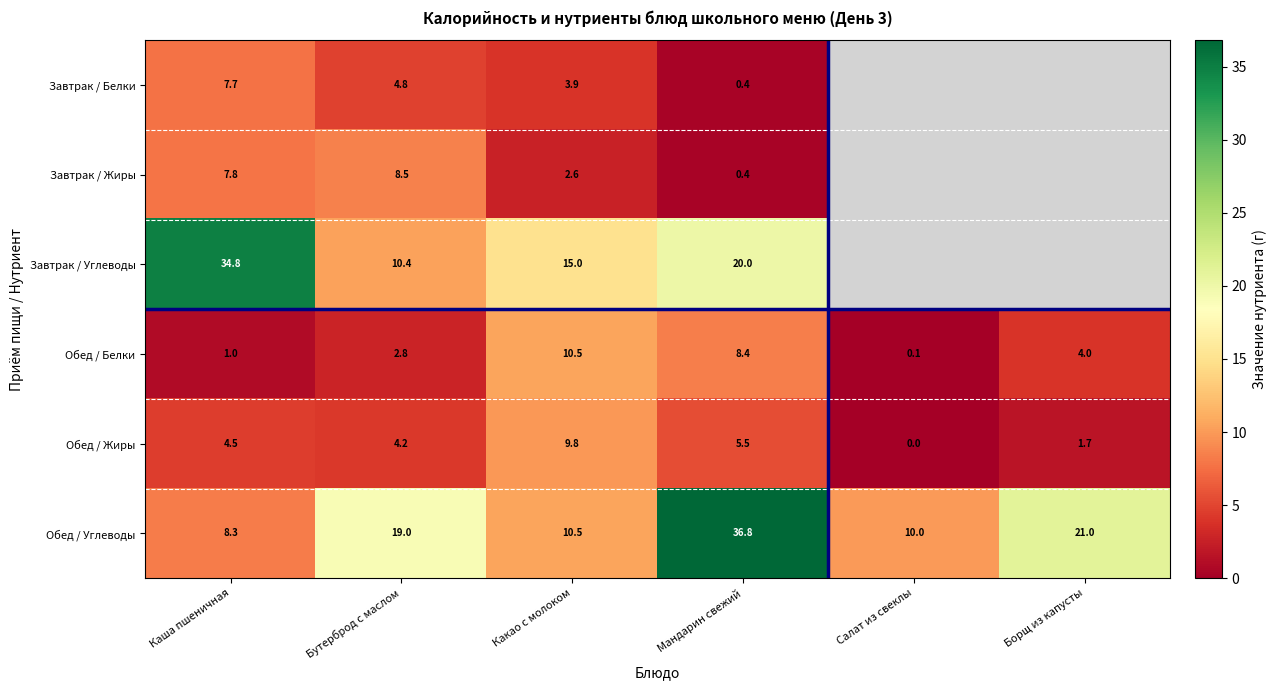

How many values in the Обед / Белки series are below 4?

3